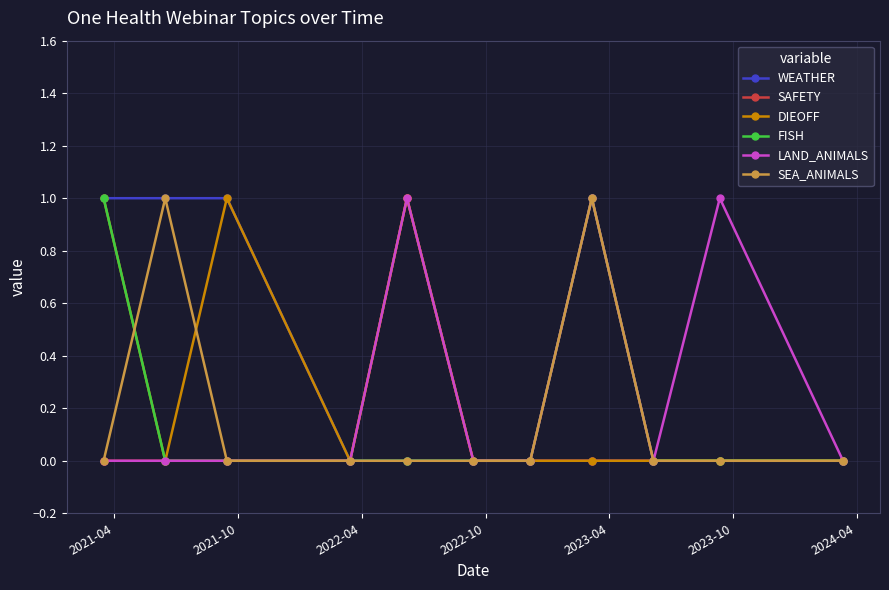

True or false: DIEOFF has more than 1 interior local peaks.

True